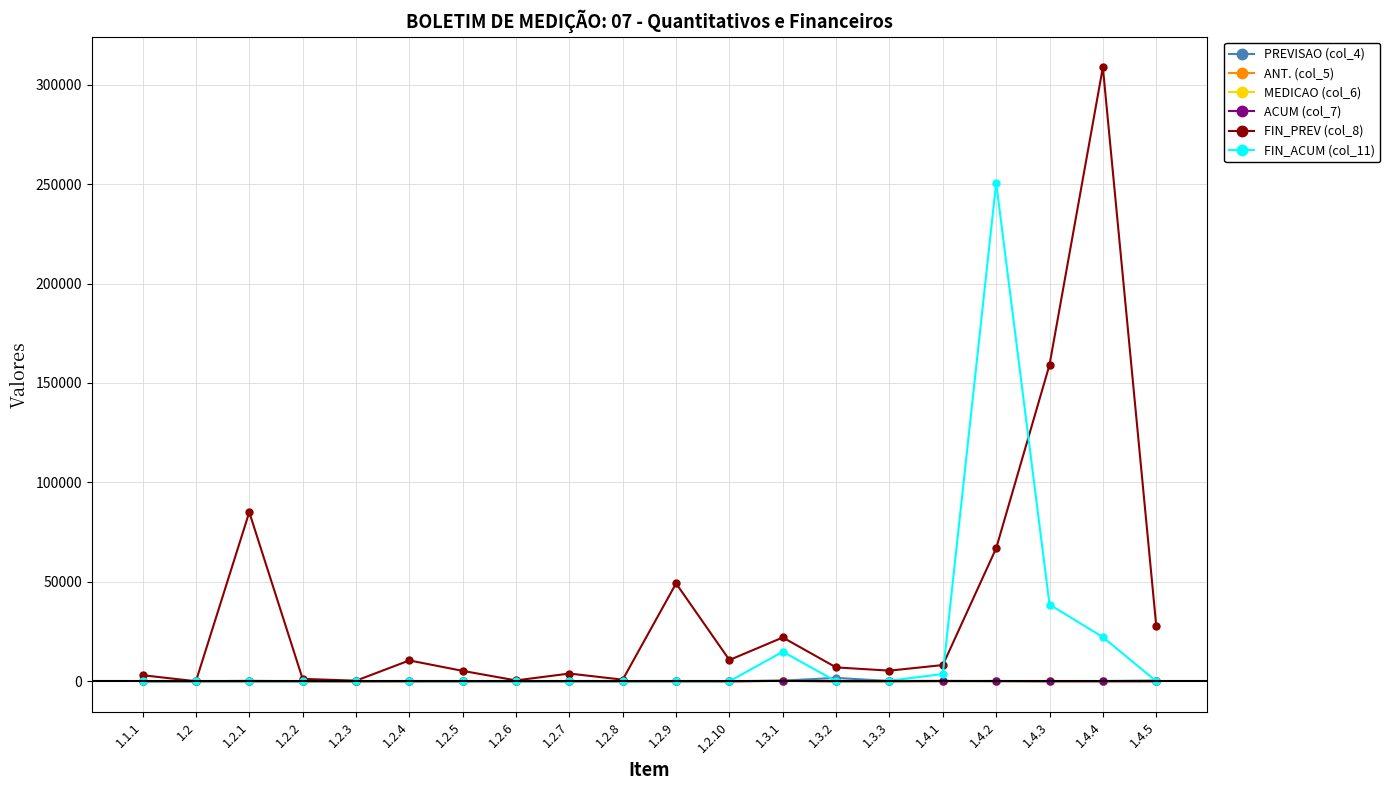

What position from the left is 1.2?

2